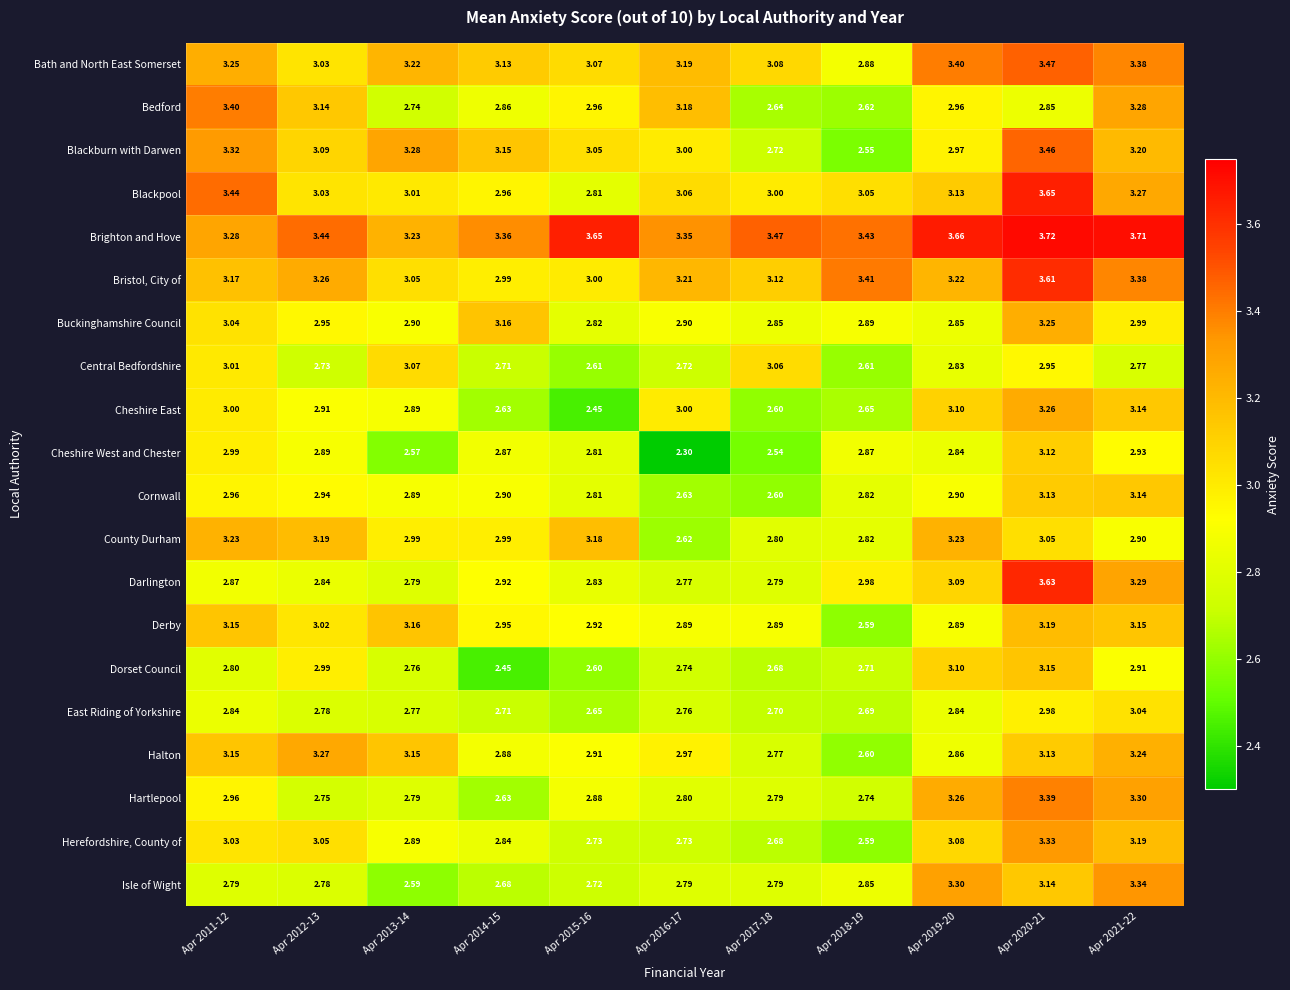

What is the minimum value shown in the chart?

2.3